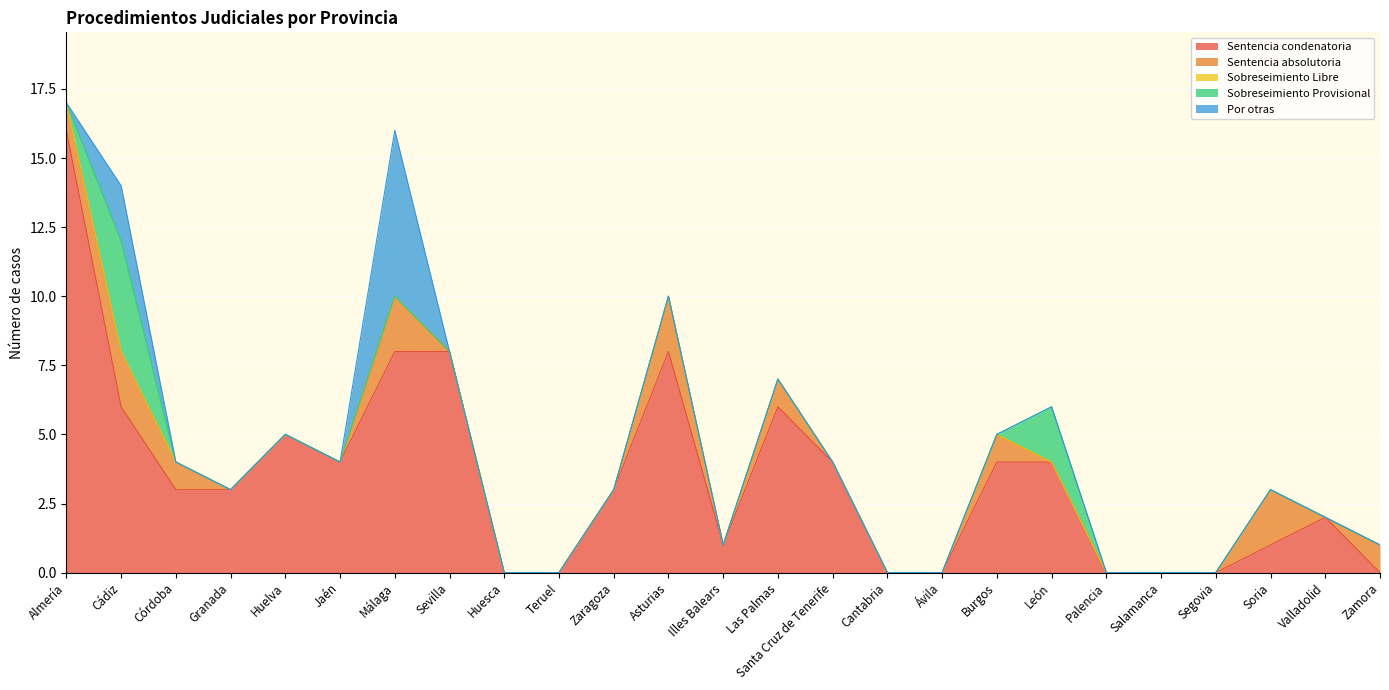

List the series in order of their peak value, lowest first.

Sobreseimiento Libre, Sentencia absolutoria, Sobreseimiento Provisional, Por otras, Sentencia condenatoria